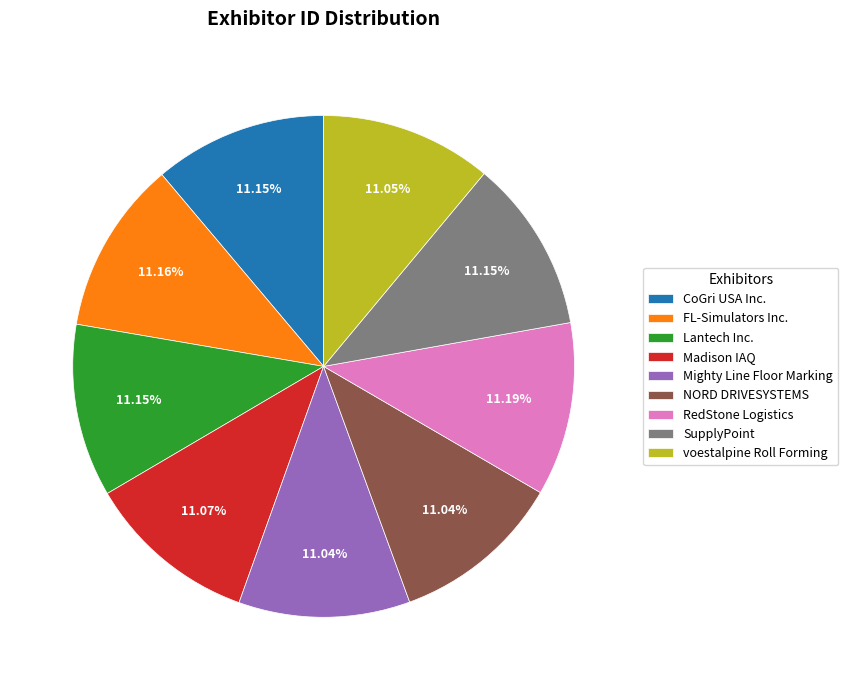

What is the ratio of the value at CoGri USA Inc. to the value at Lantech Inc.?

1.0